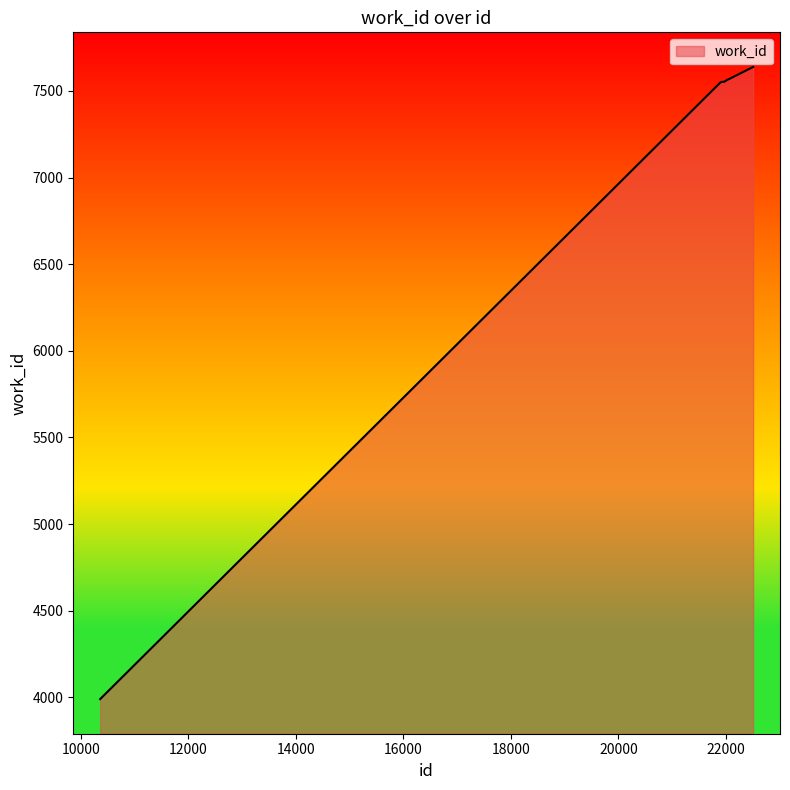

What is the minimum value shown in the chart?

3990